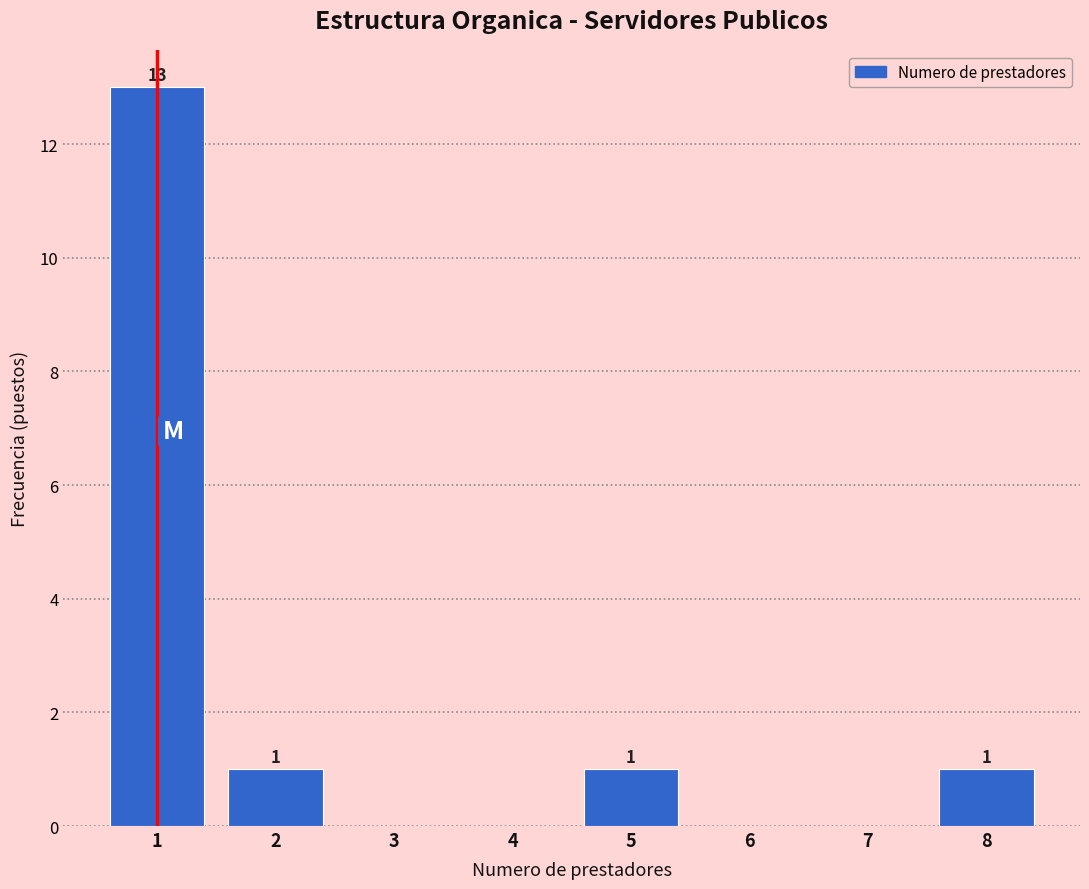

Which range on the x-axis has the tallest bar?

0.5 to 1.5